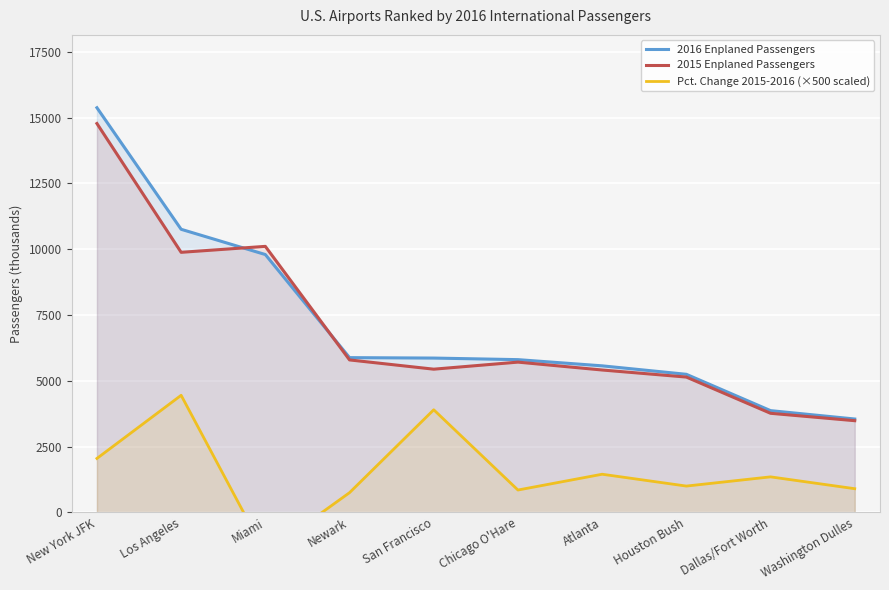

Which has a higher value, New York JFK or Dallas/Fort Worth?

New York JFK